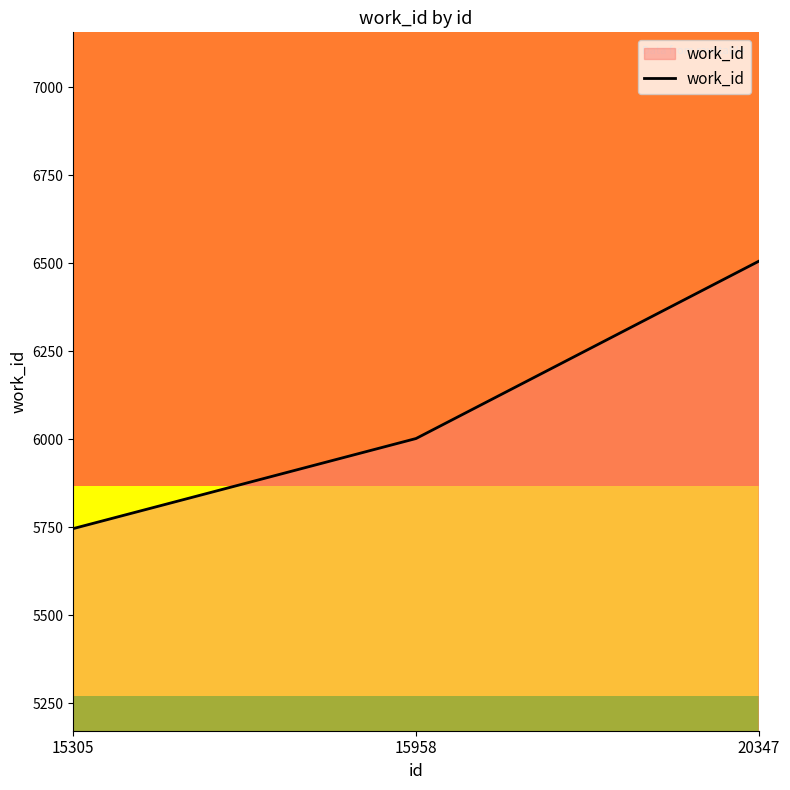

Does the chart have visible grid lines?

No